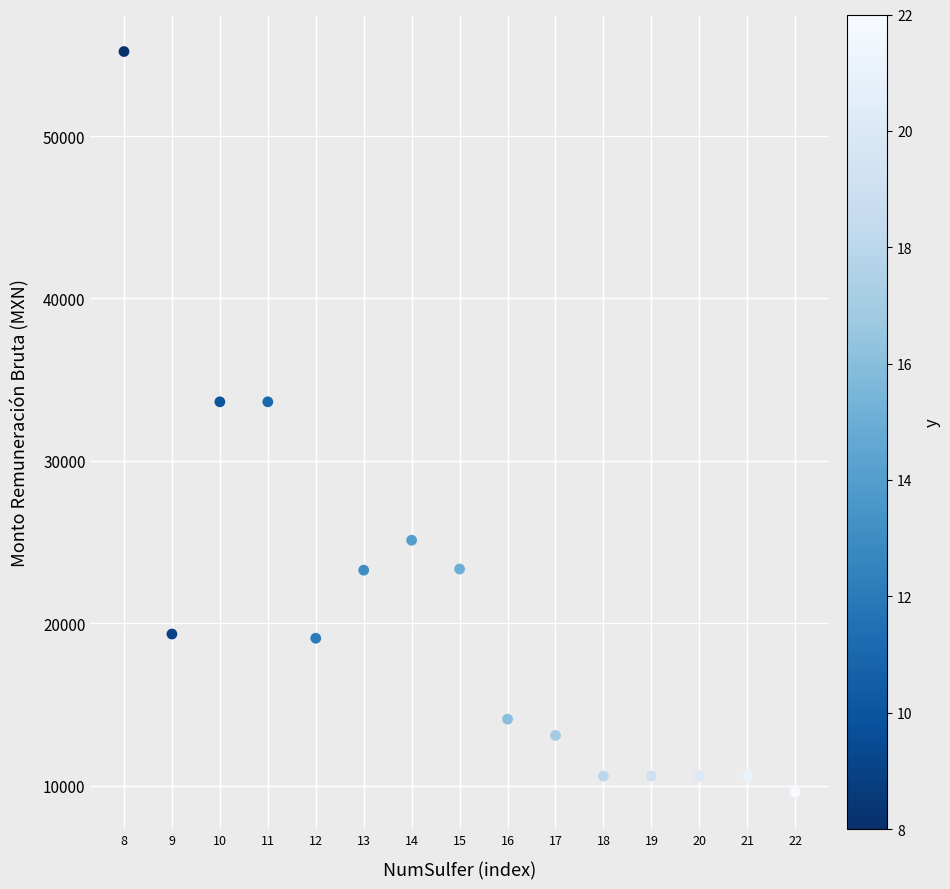

What is the range of X values (max minus min)?

14.0